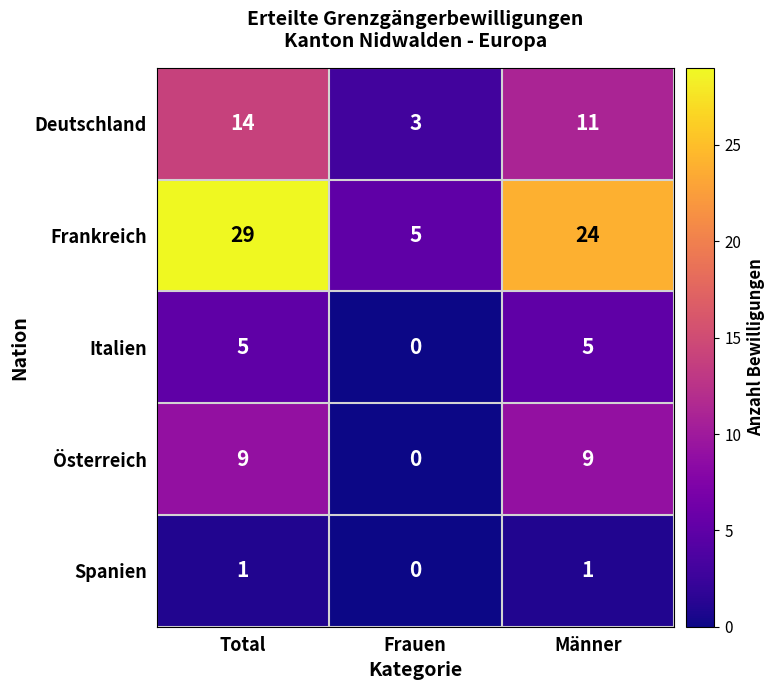

At which label does Frankreich reach its minimum?

Frauen